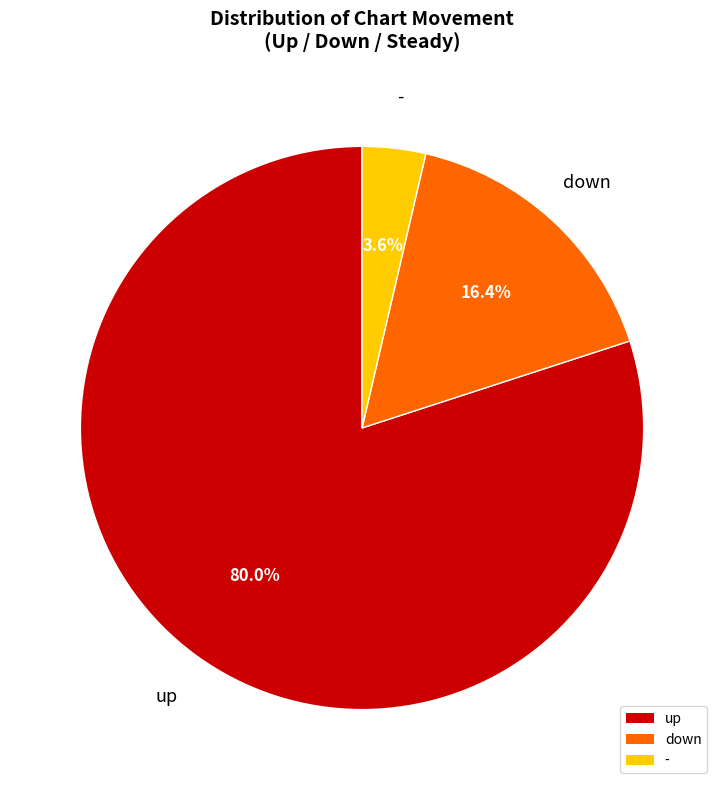

To the nearest percent, what is the difference between the largest and smallest slice percentages?

76%